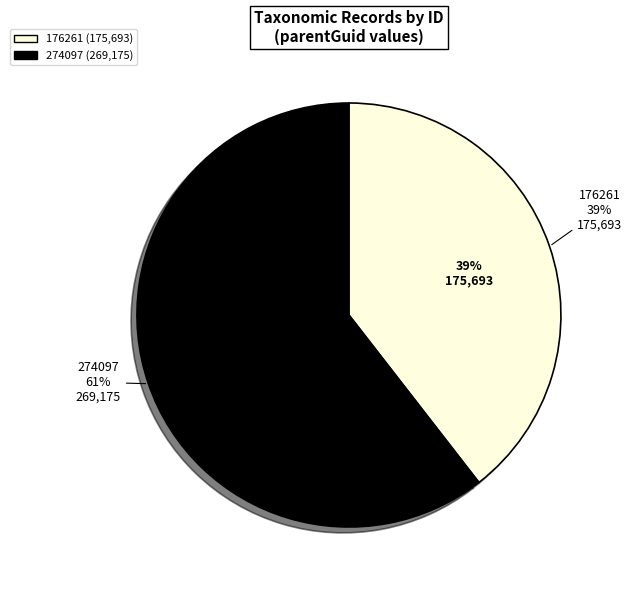

Is it true that 176261 is 29% of the pie?

False